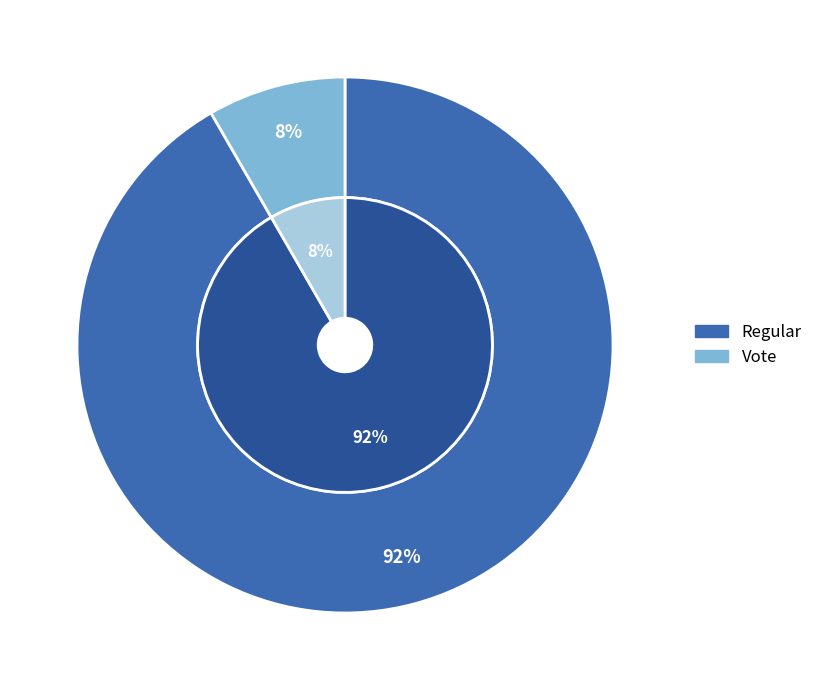

Which slice represents more than half of the pie?

Regular